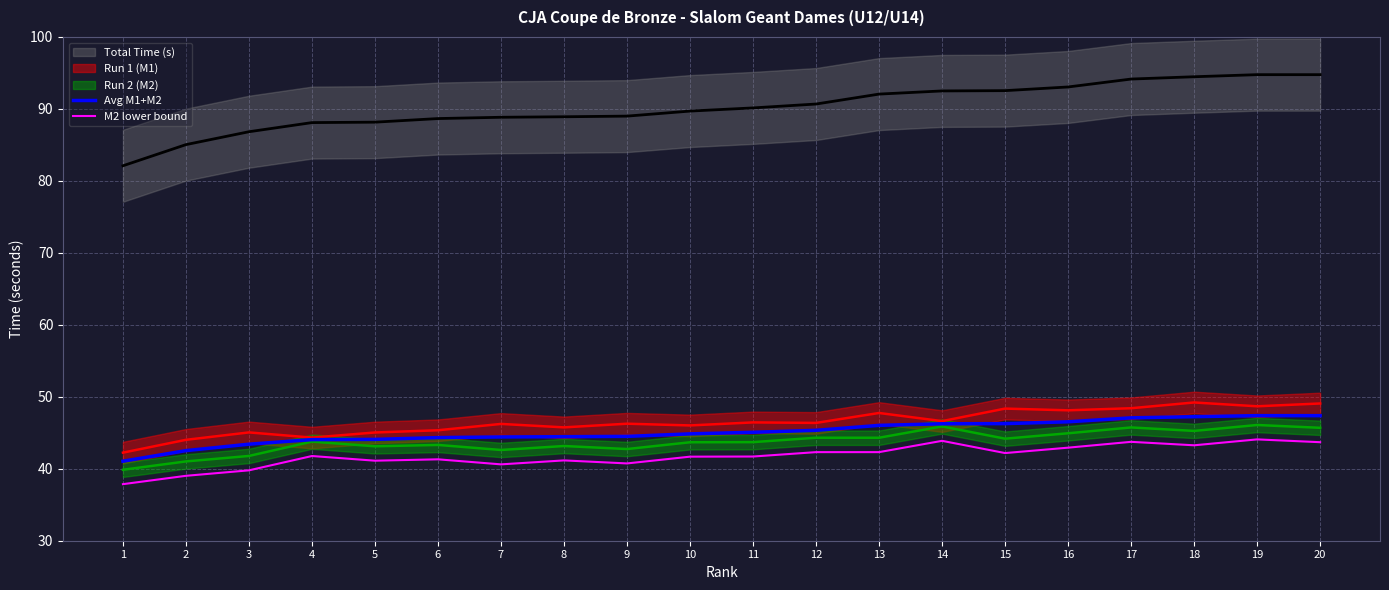

What is the value of the M2 lower bound point at the 9th from the left?

40.7